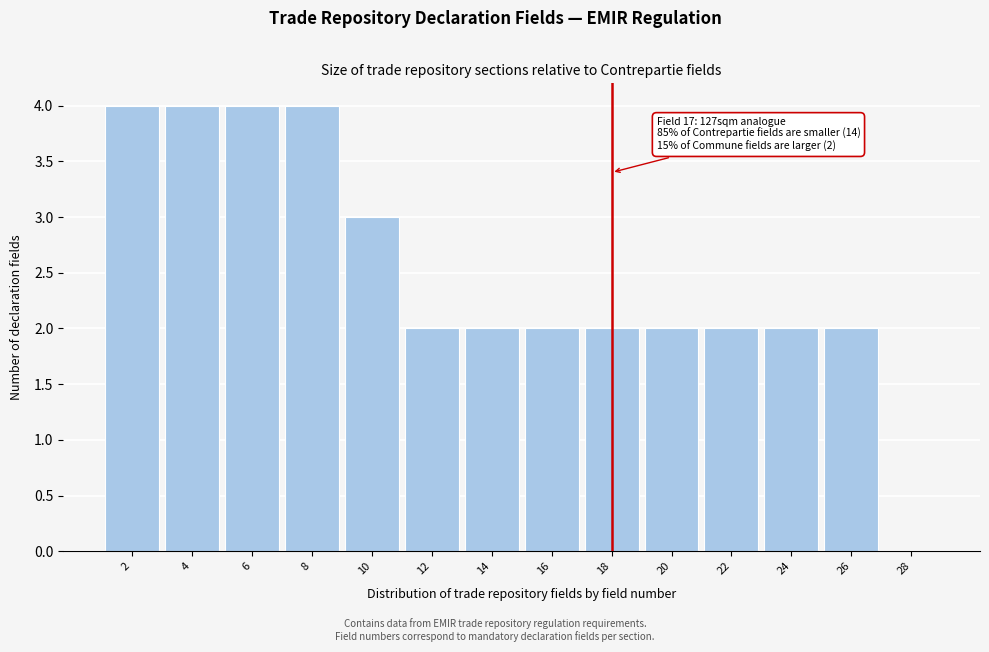

Reading right to left, what are all the values shown in this chart?

28=0	26=2	24=2	22=2	20=2	18=2	16=2	14=2	12=2	10=3	8=4	6=4	4=4	2=4